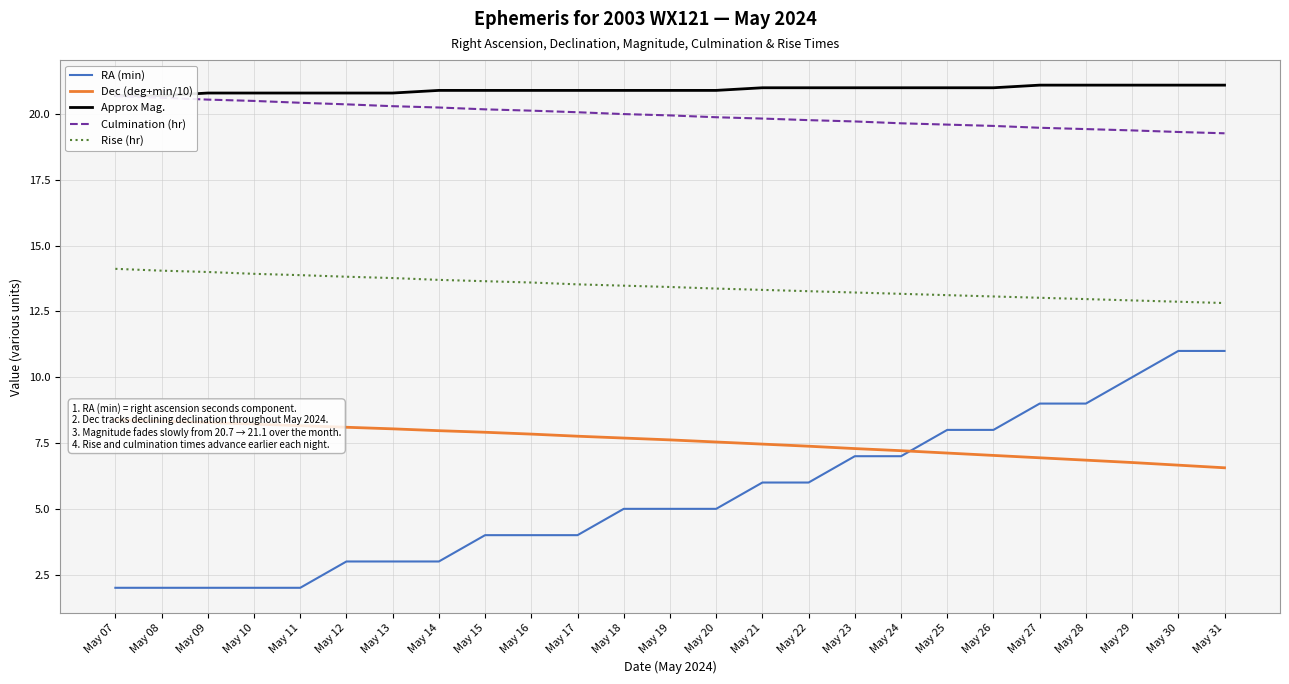

True or false: RA (min) and Culmination (hr) cross at least once.

False